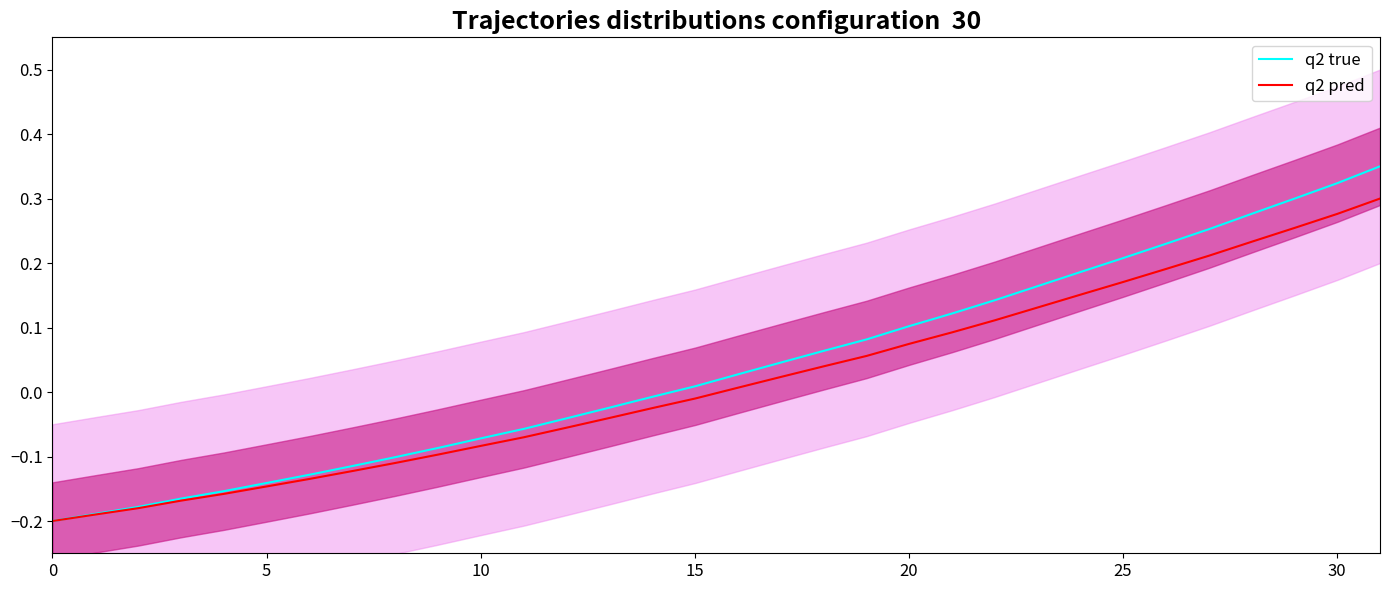

Does the chart have visible grid lines?

No